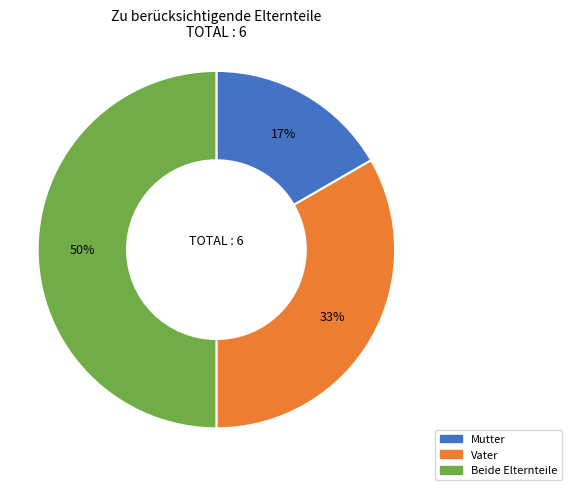

What is the largest slice in the pie chart?

Beide Elternteile